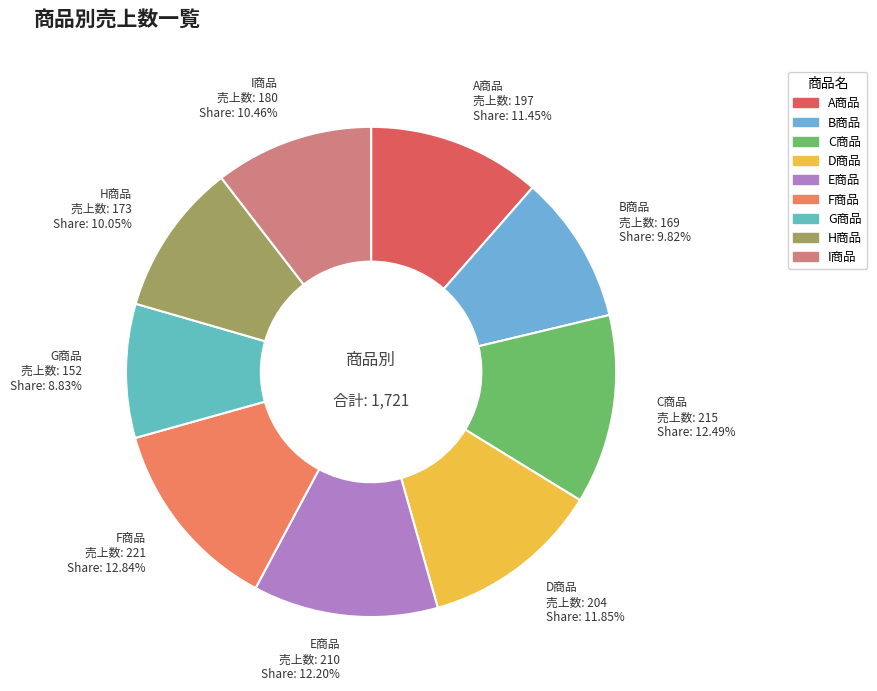

True or false: A商品 accounts for 11% of the total.

True